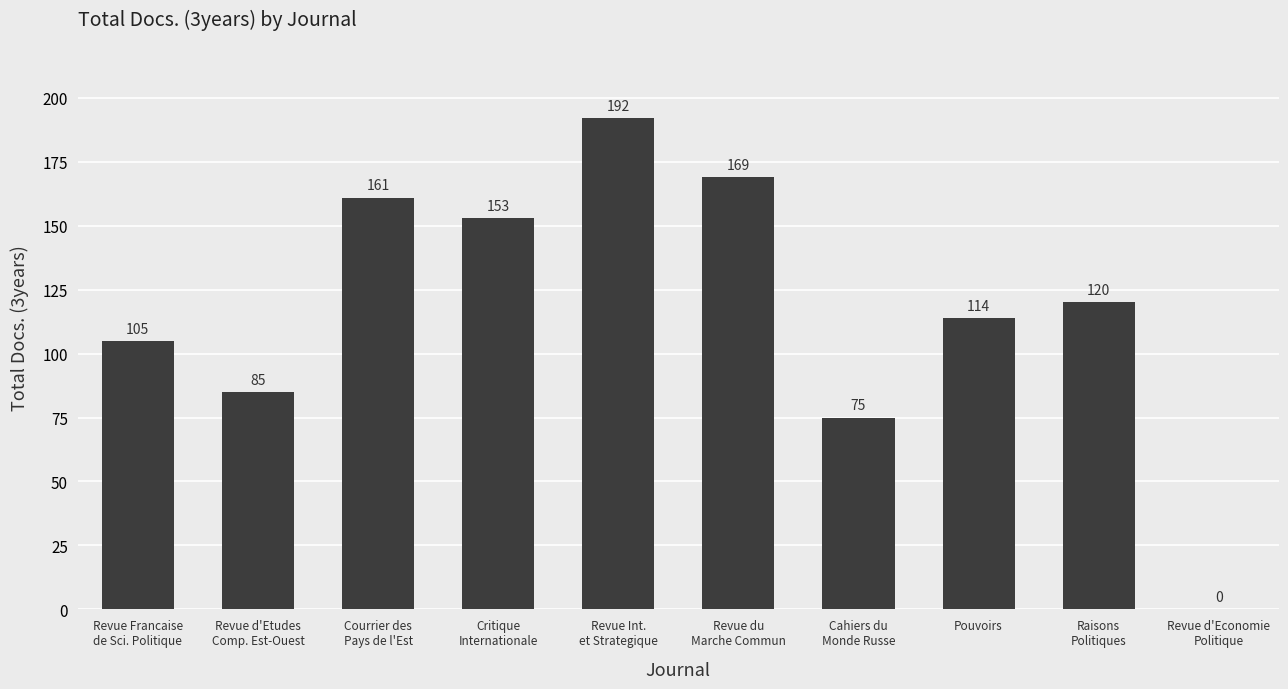

At which label is the value closest to 96?

Revue Francaise
de Sci. Politique